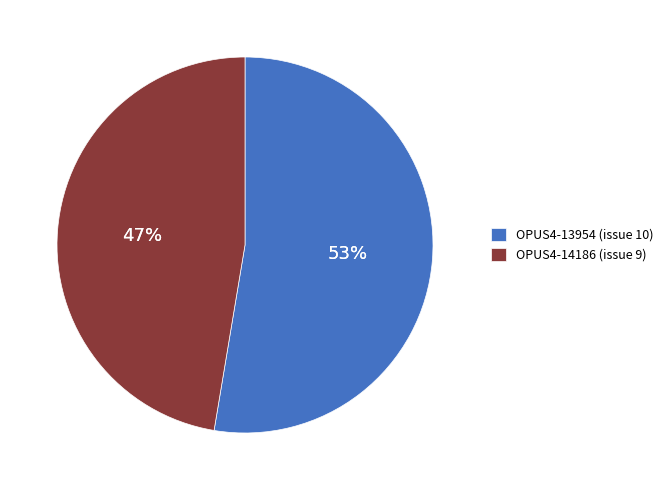

What percentage is the OPUS4-14186 slice, to the nearest percent?

47%